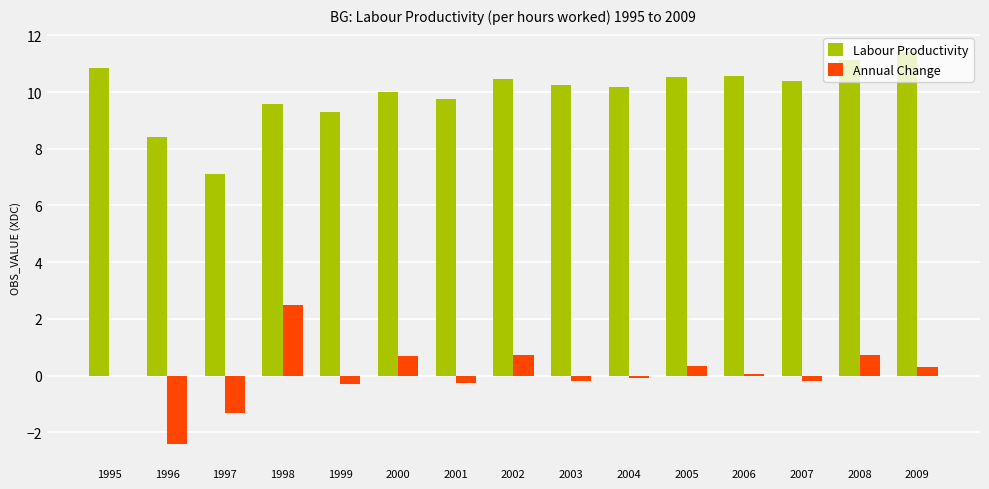

What value does the Annual Change series have at 1997?

-1.3